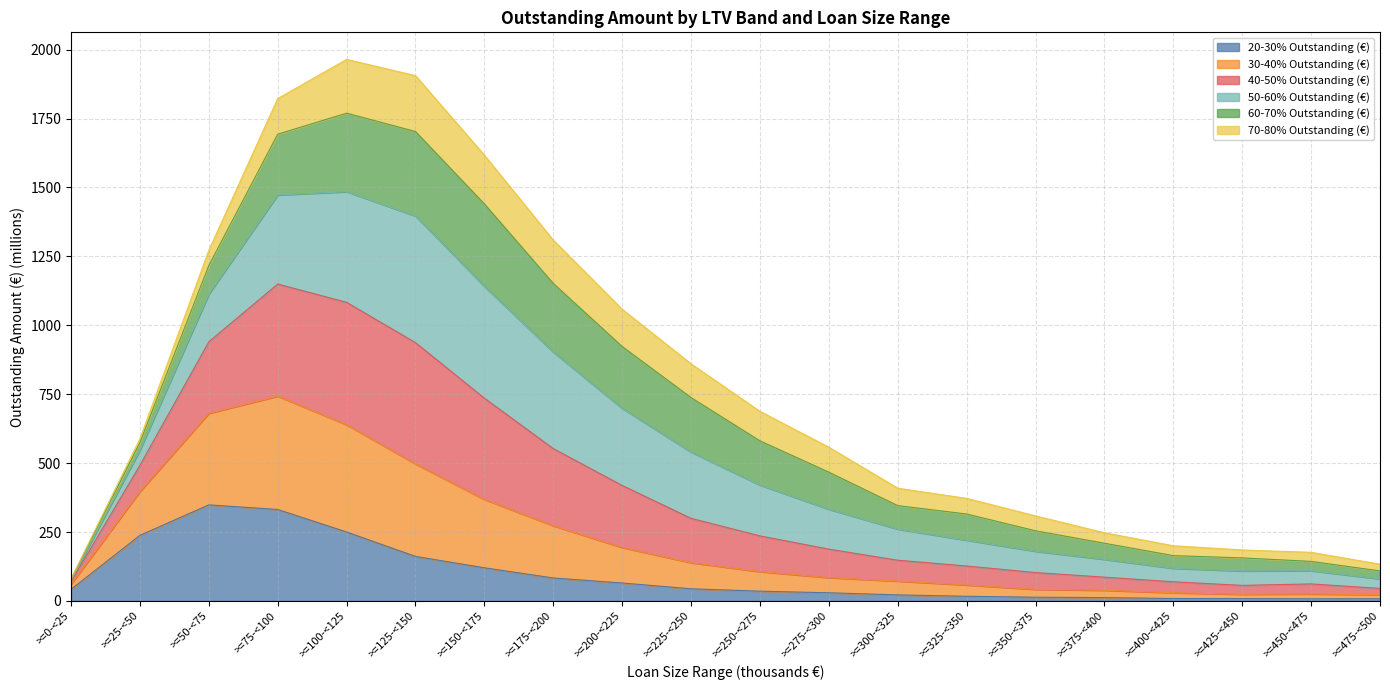

What is the maximum value for 20-30% Outstanding (€)?

348.4